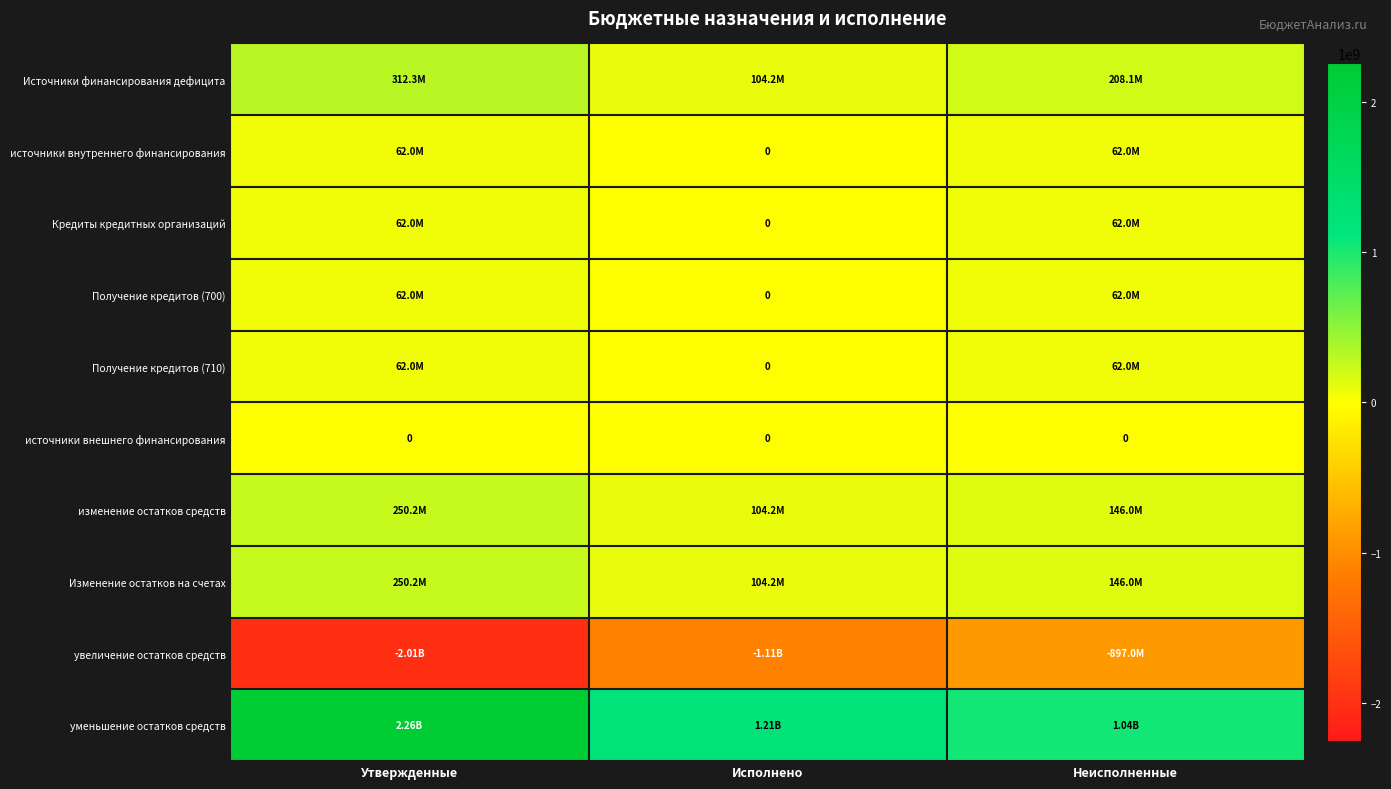

What is the difference between the maximum and minimum values in the увеличение остатков средств series?

1110495720.9